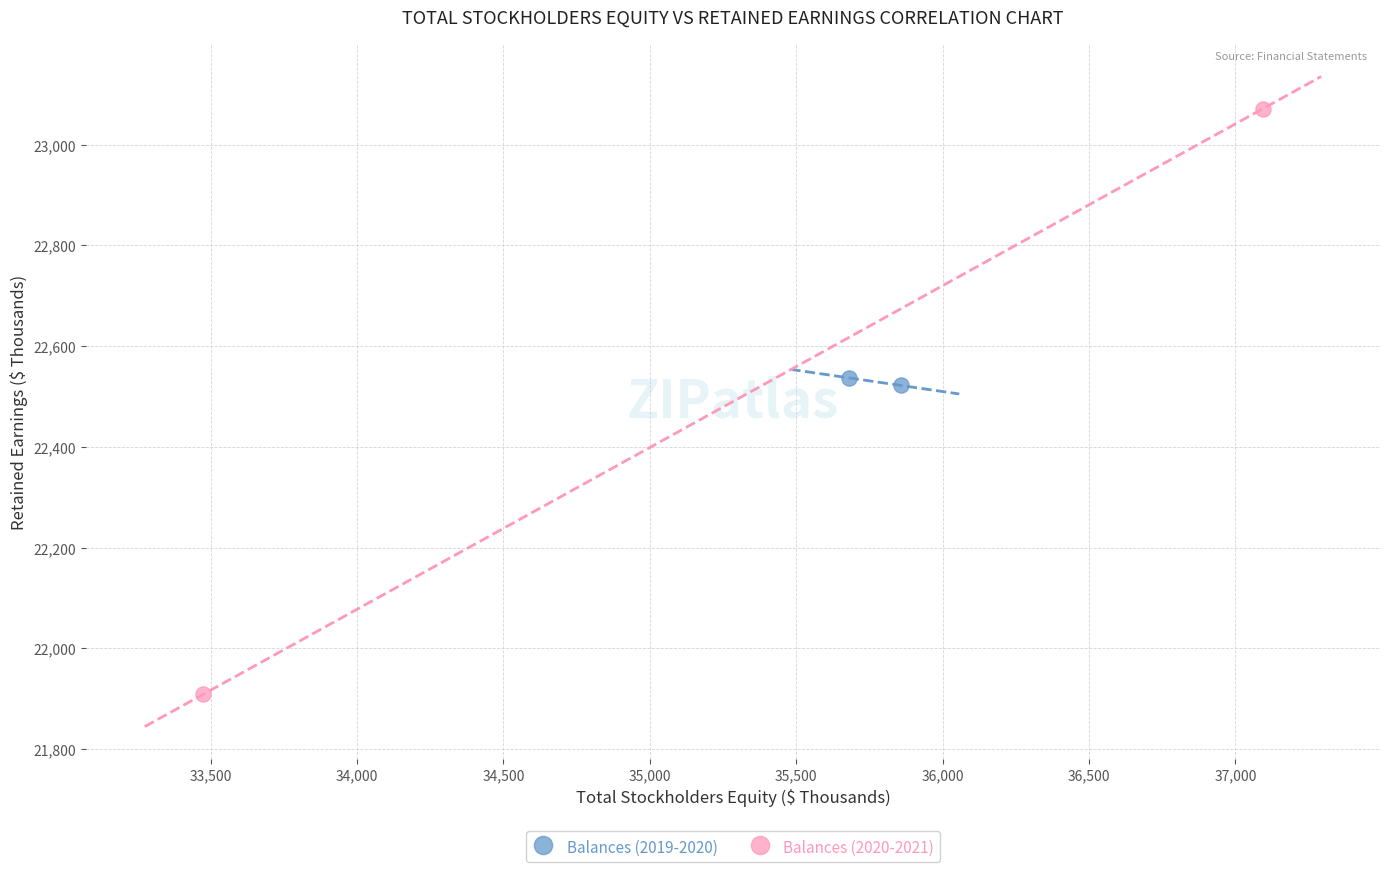

Which series has the widest spread of Y values?

Balances (2020-2021)